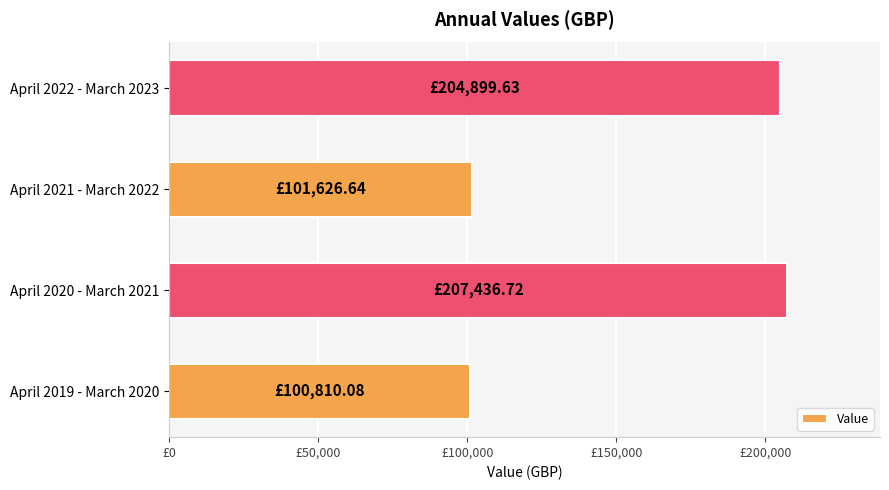

What is the difference between the maximum and minimum values?

106626.6